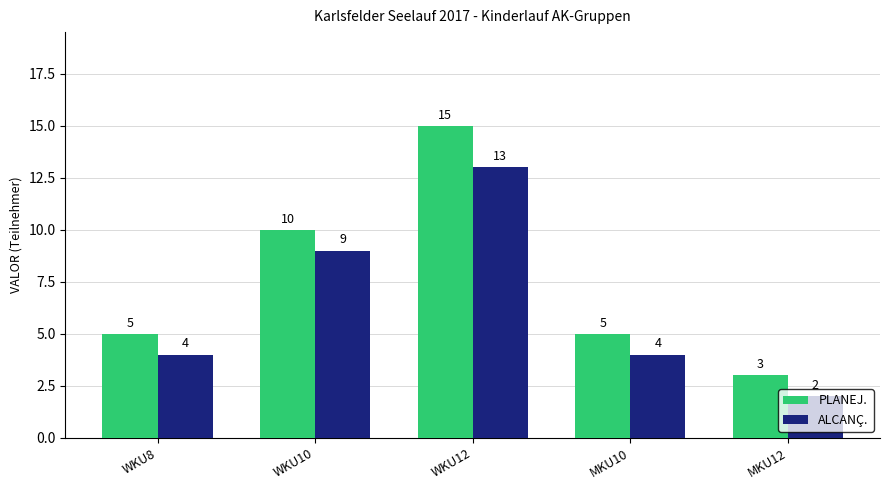

How many distinct data groups are displayed?

2